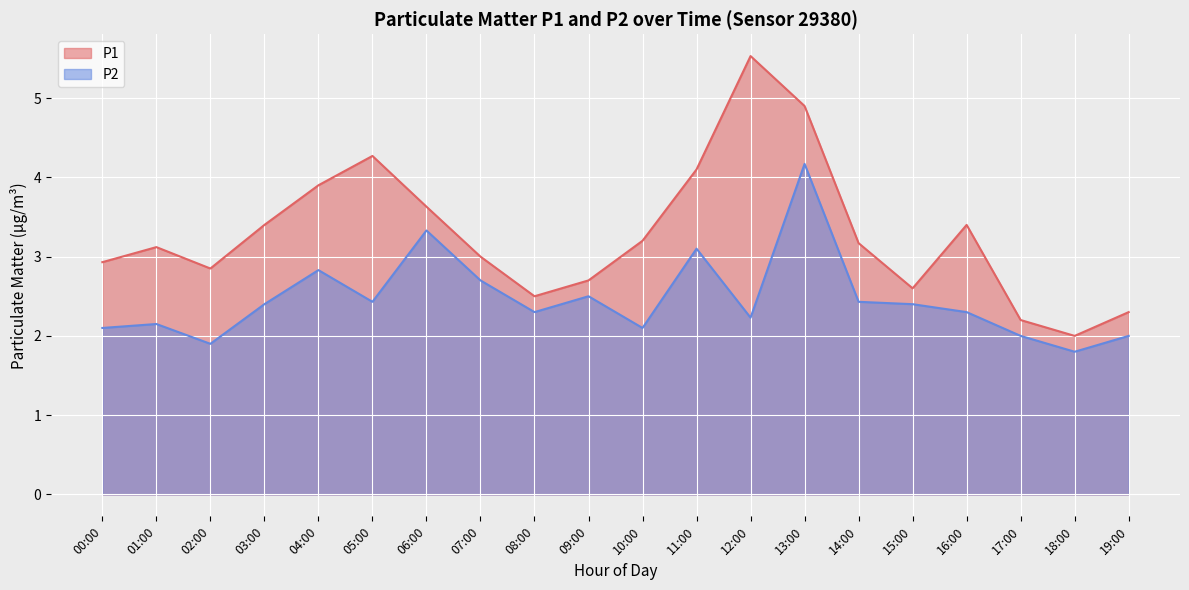

Where is P1 nearest to the value 3?

07:00